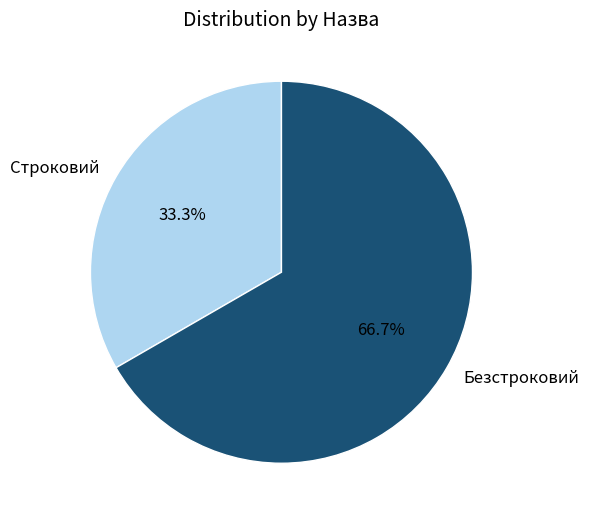

Which slice is the smallest?

Строковий